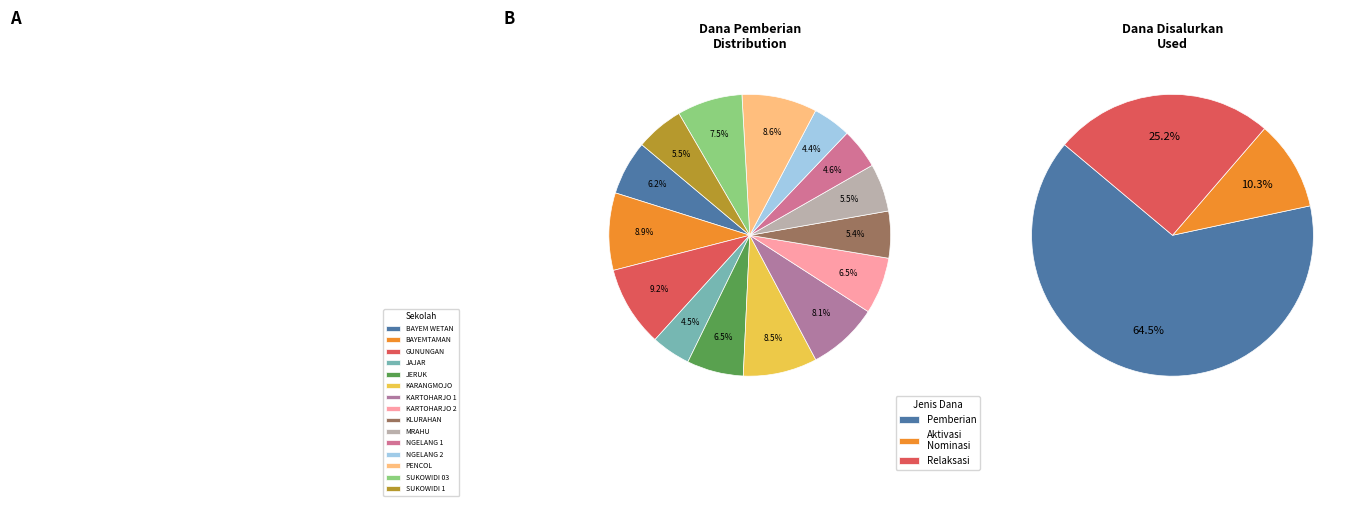

To the nearest percent, what is the combined percentage of SD N KARANGMOJO and SD N SUKOWIDI 03?

16%